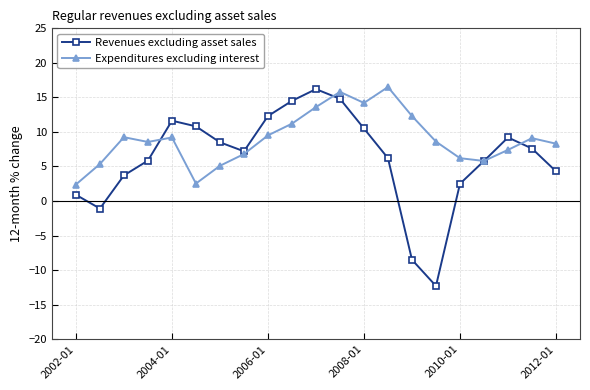

True or false: Revenues excluding asset sales has more than 0 interior local peaks.

True